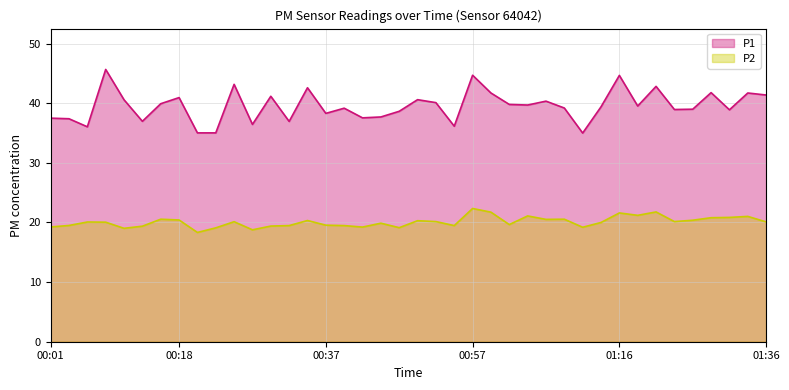

The P2 series shows 18.8 at 00:27. True or false?

True